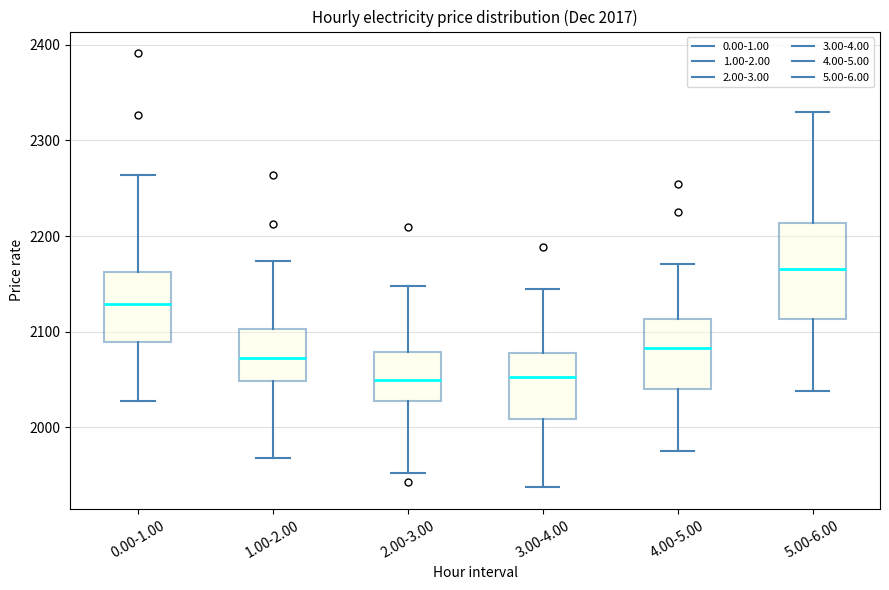

Which box has the highest median line?

5.00-6.00